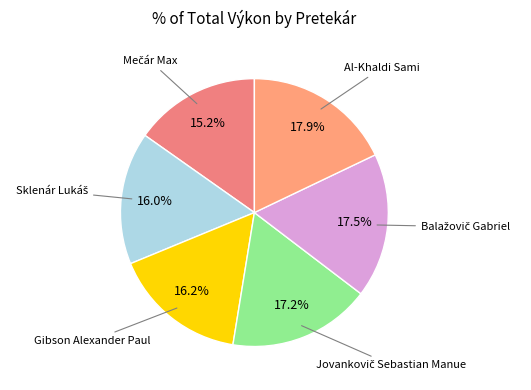

Does Gibson Alexander Paul represent more than half of the total?

No